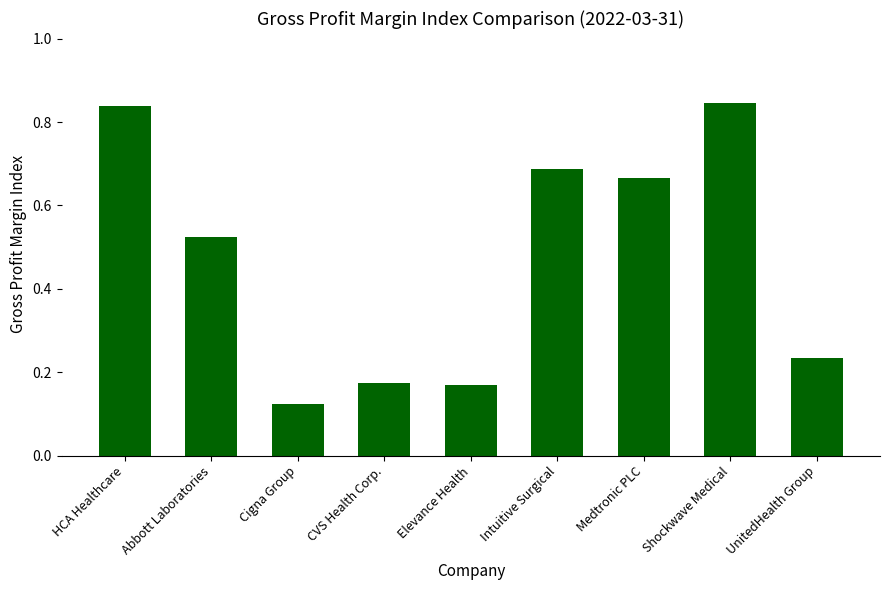

What is the change in value from Abbott Laboratories to CVS Health Corp.?

-0.4